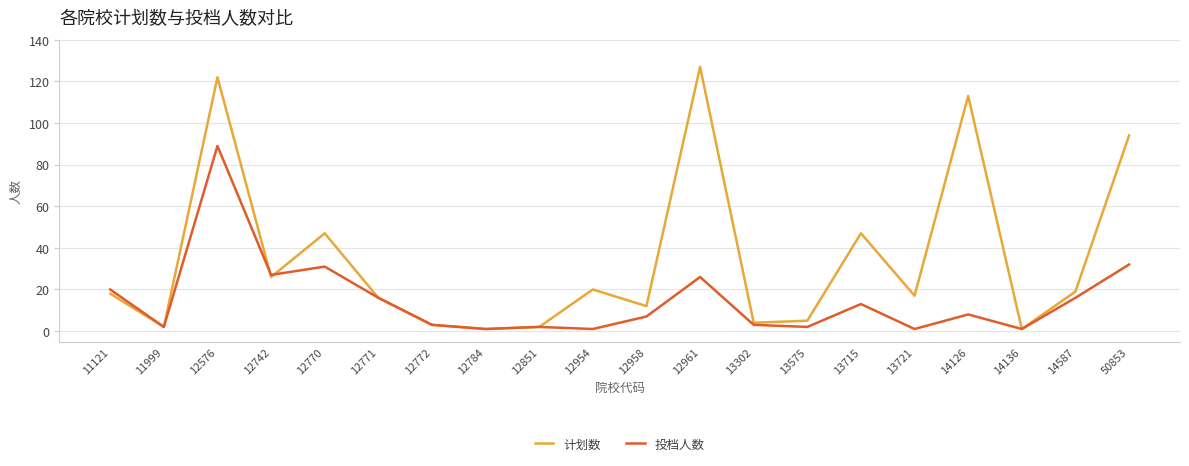

List the series in order of their overall mean, highest first.

计划数, 投档人数